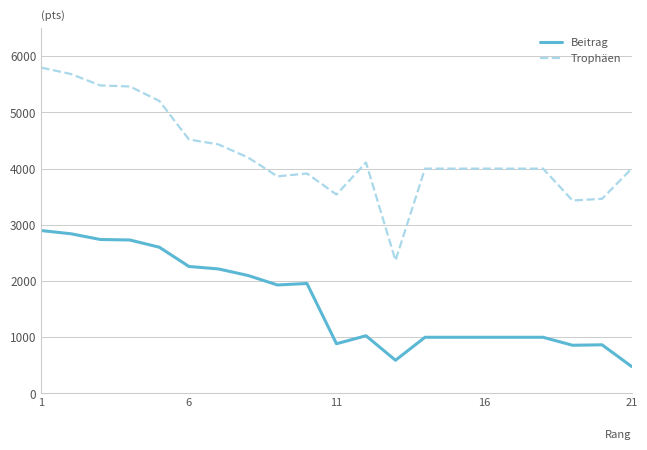

What is the minimum value for Beitrag?

480